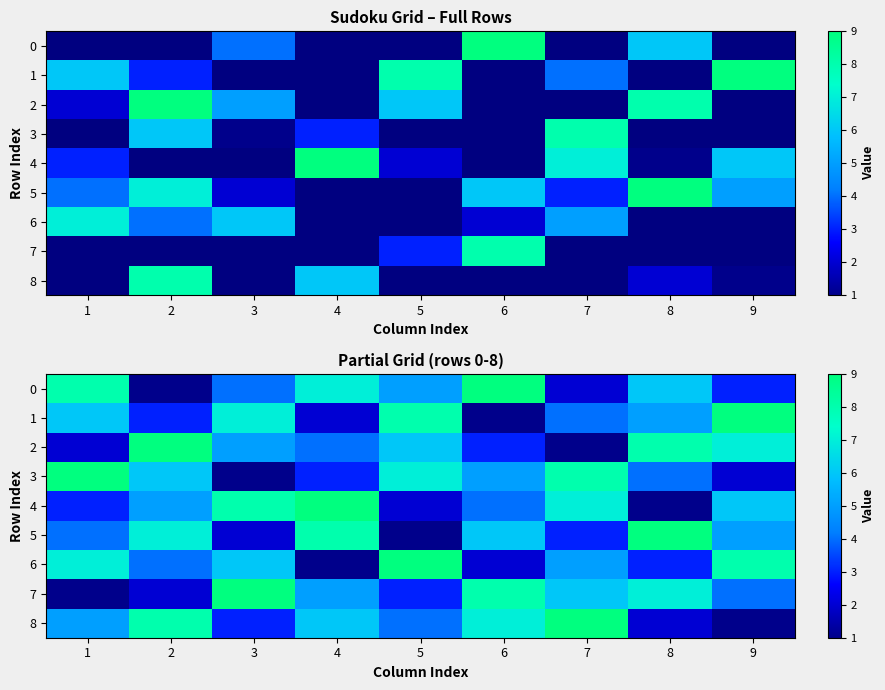

The 8 series shows 5 at 1. True or false?

True